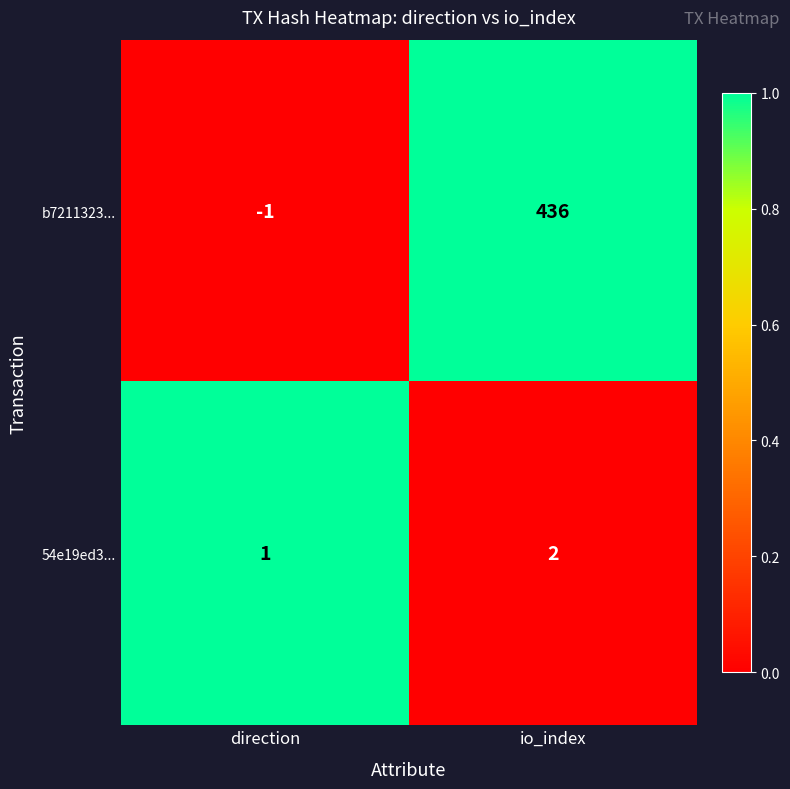

At which category does the chart reach its peak across all series?

io_index